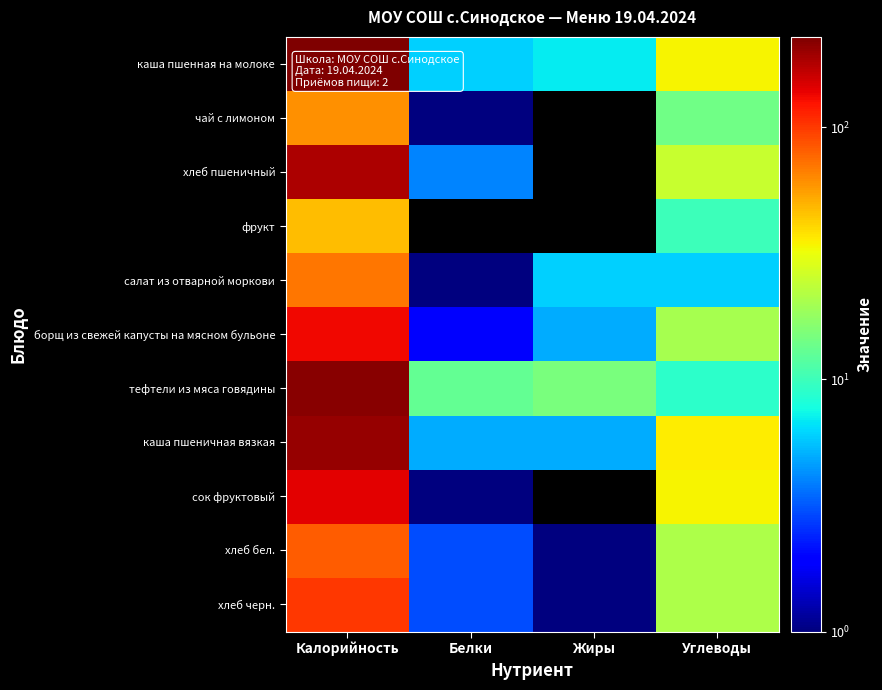

What is the total value across all series at Углеводы?

230